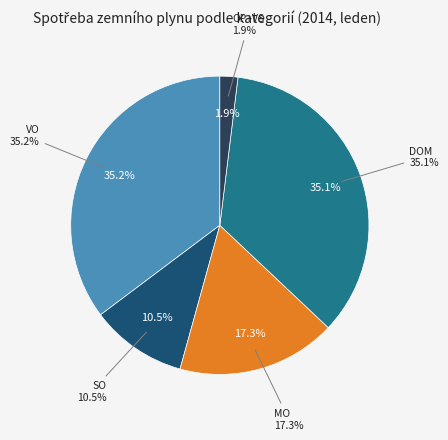

Which category has the biggest portion of the pie?

VO